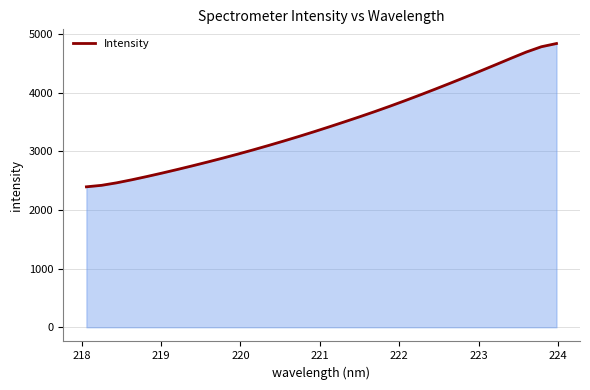

What is the difference between the maximum and minimum values?

2442.1